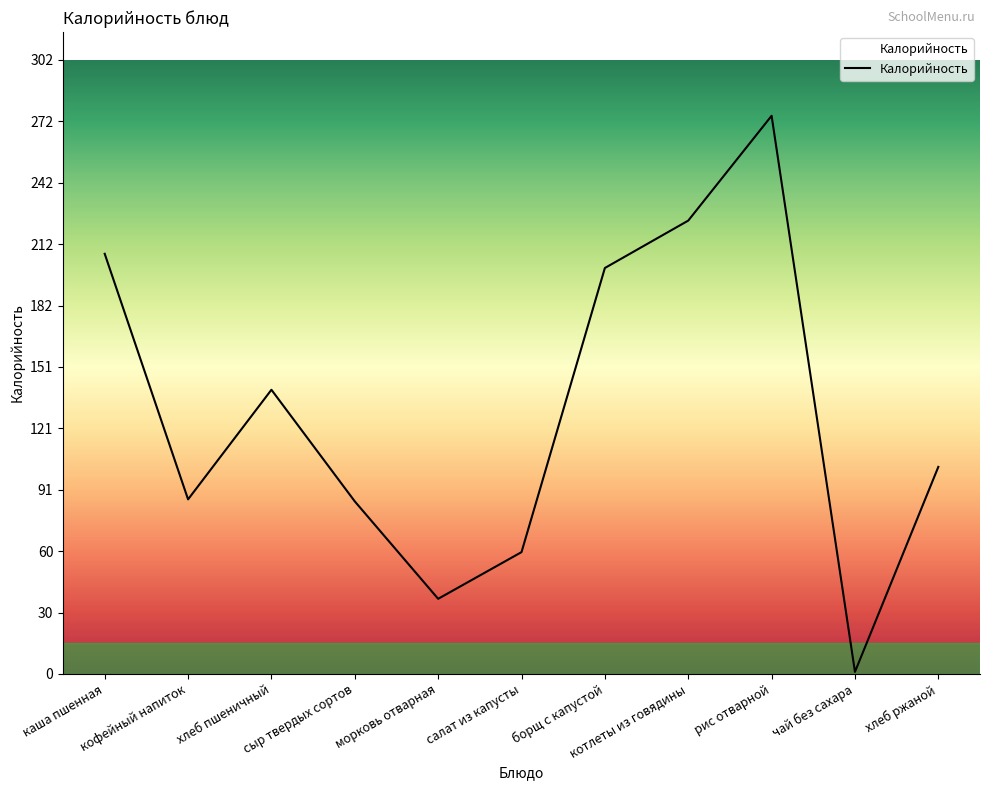

How many interior local valleys (lower than both neighbors) does the data have?

3